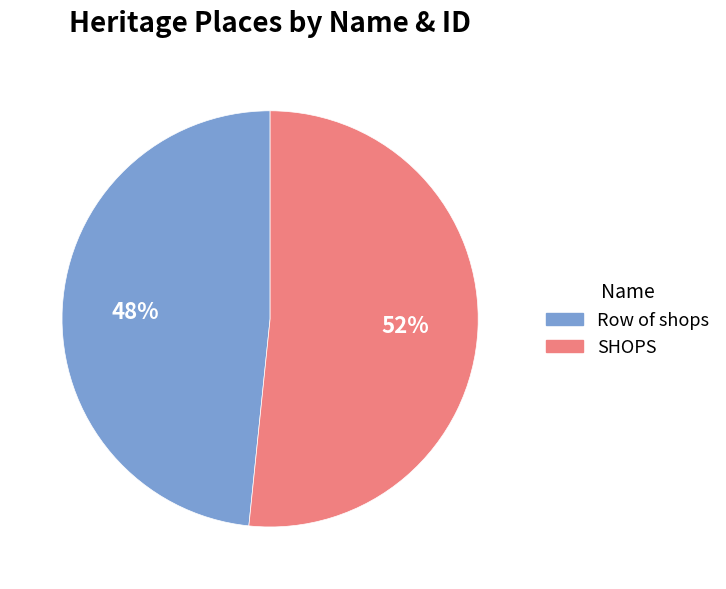

To the nearest percent, what percentage of the pie is SHOPS?

52%